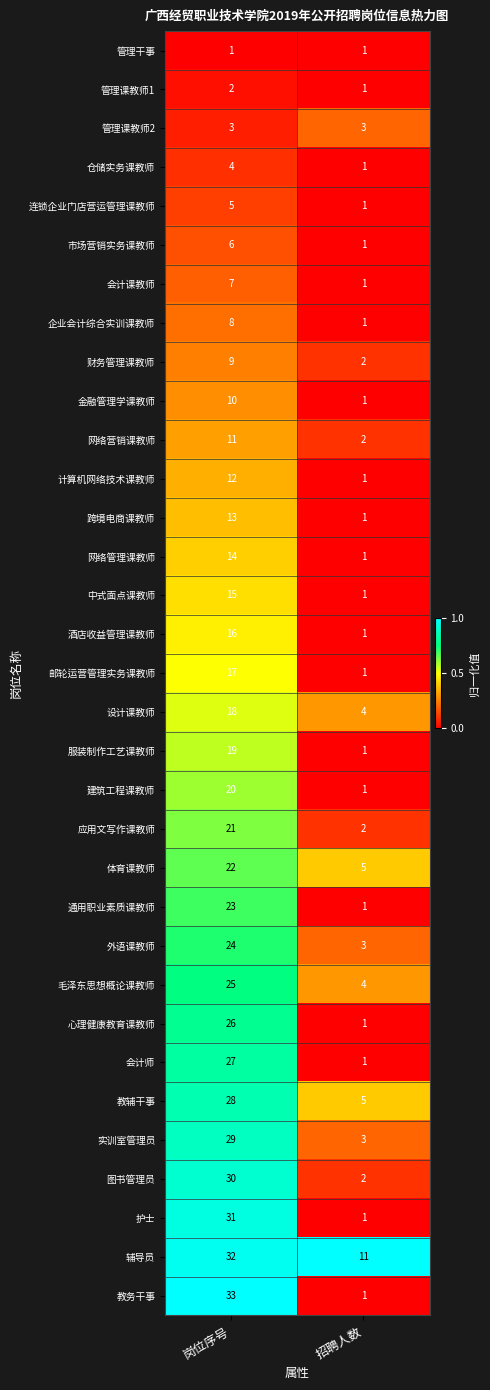

At which category does the chart reach its peak across all series?

岗位序号